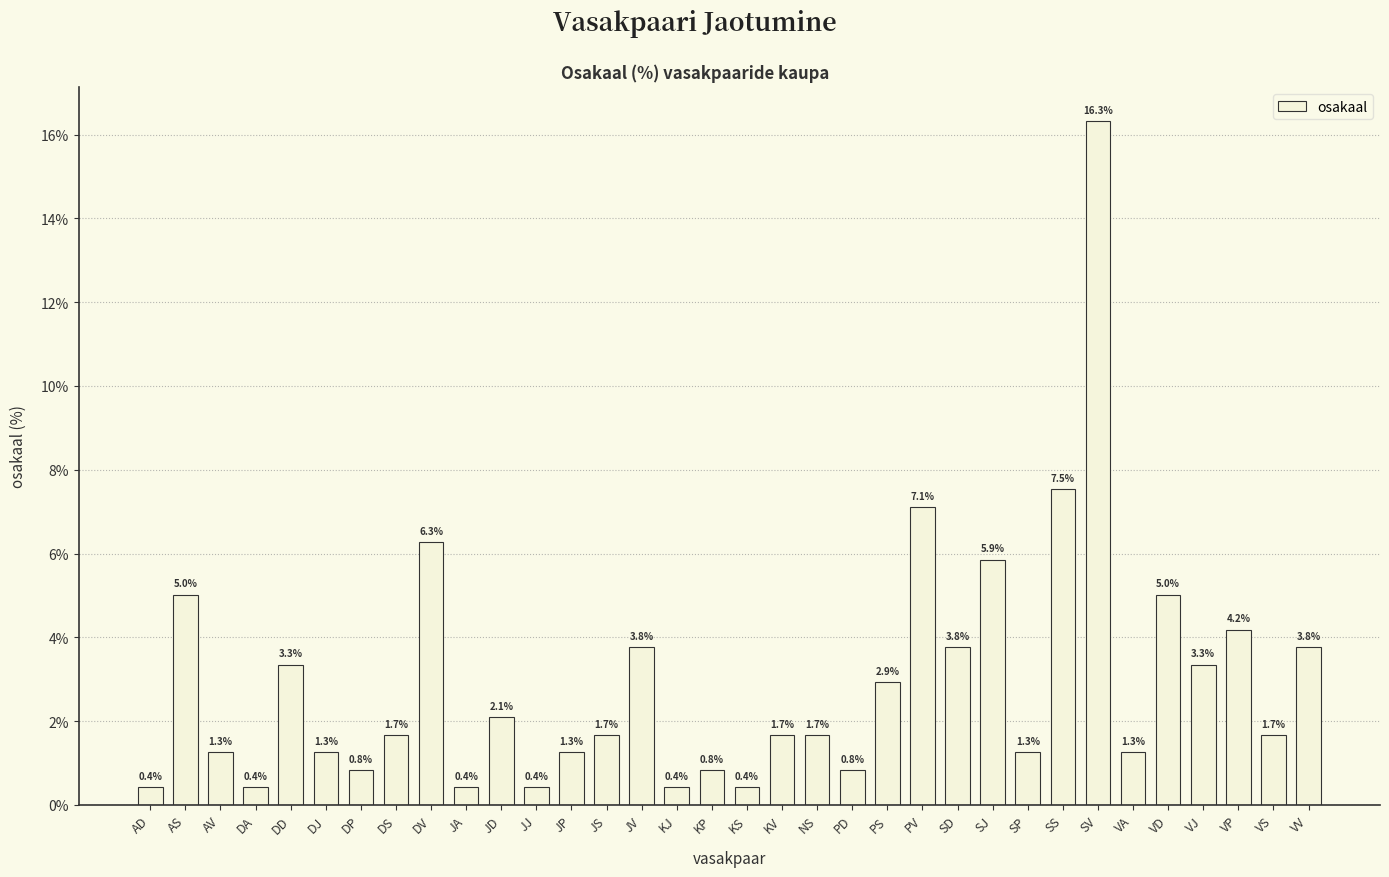

What is the label of the 29th bar from the right?

DJ